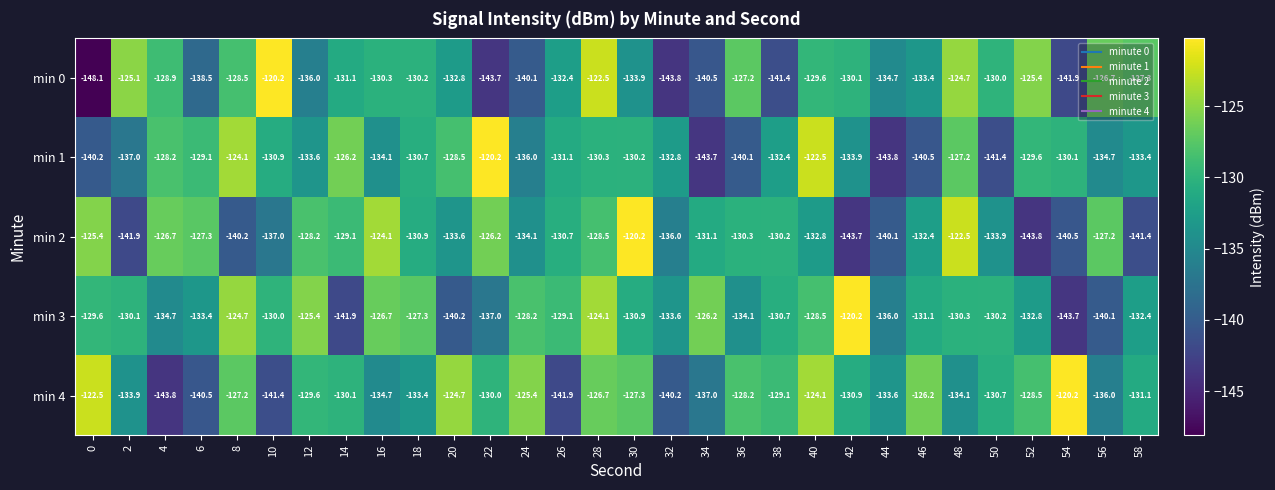

Is it true that min 2 equals -243.6 at 32?

False